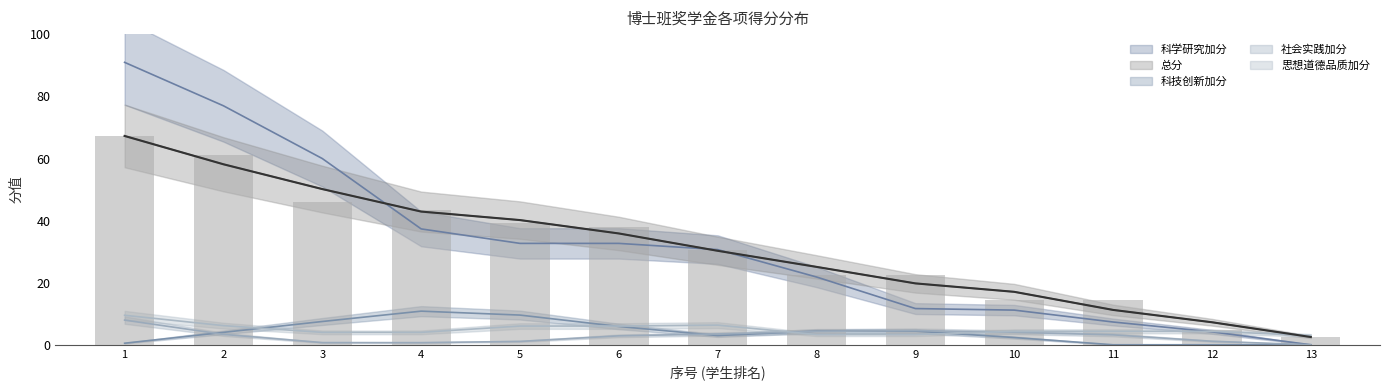

List the series in order of their peak value, highest first.

科学研究加分, 总分, 科技创新加分, 思想道德品质加分, 社会实践加分